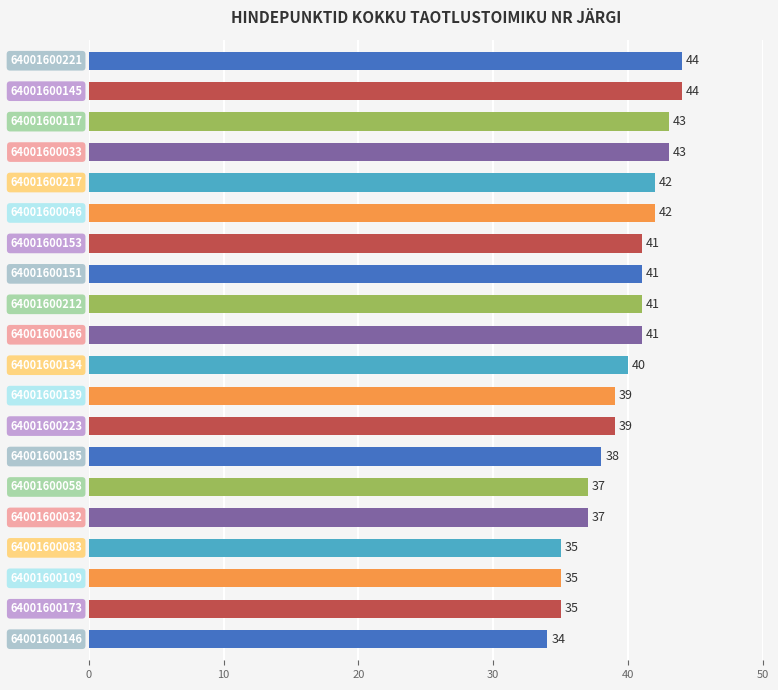

What is the value of the 18th bar from the top?

35